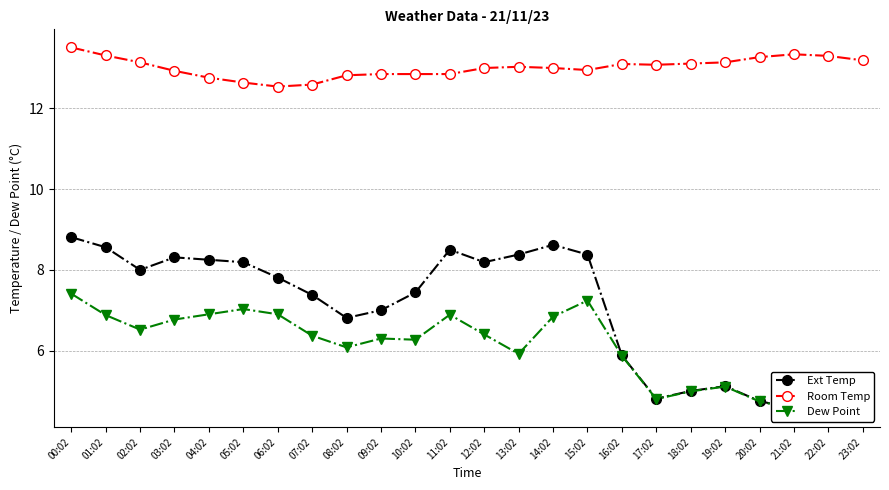

The Ext Temp series shows 5.9 at 16:02. True or false?

True